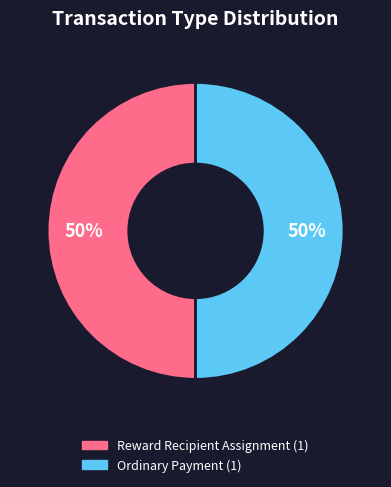

To the nearest percent, what percentage of the pie is Reward Recipient Assignment (1)?

50%